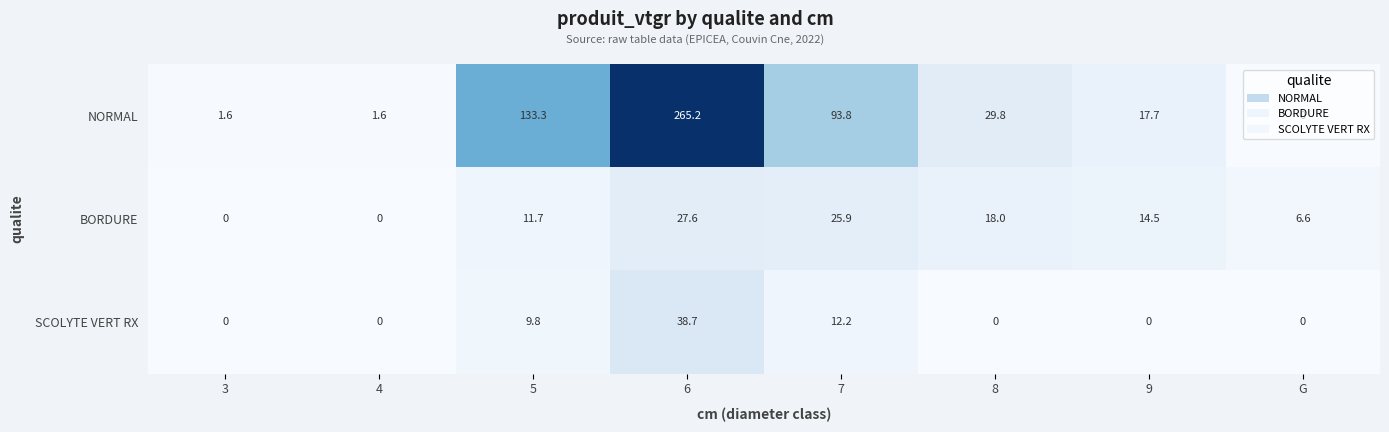

Between 6 and 7, which series saw the biggest shift?

NORMAL